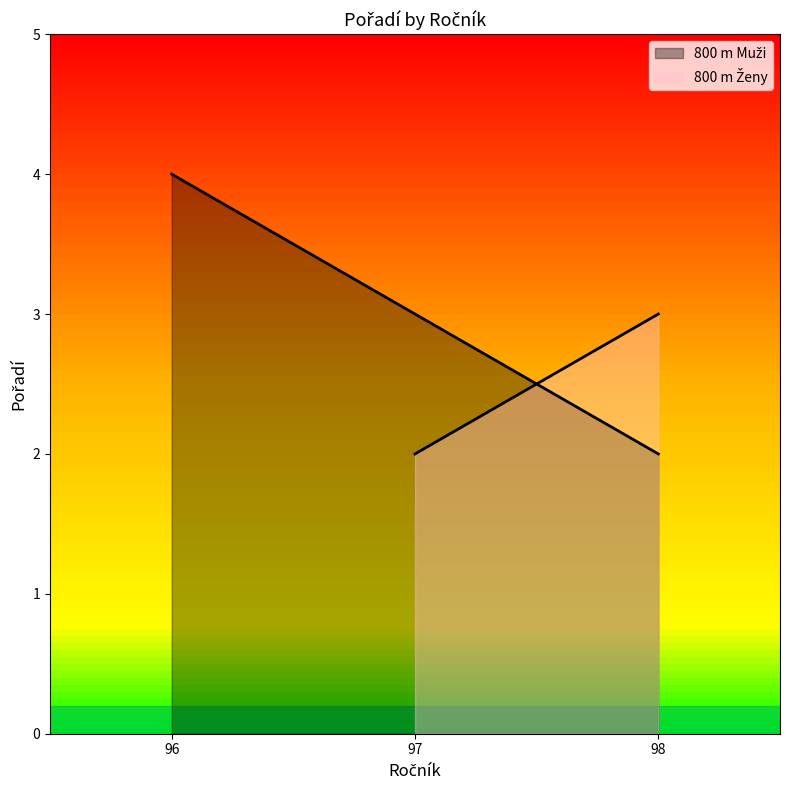

Count the number of data series in this chart.

2